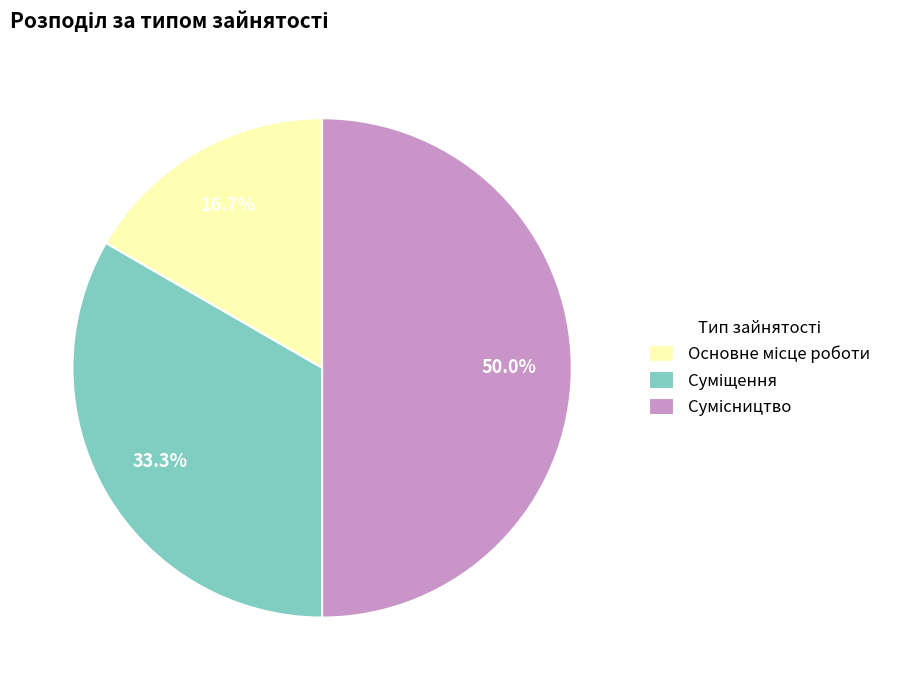

To the nearest percent, what portion does Основне місце роботи represent?

17%